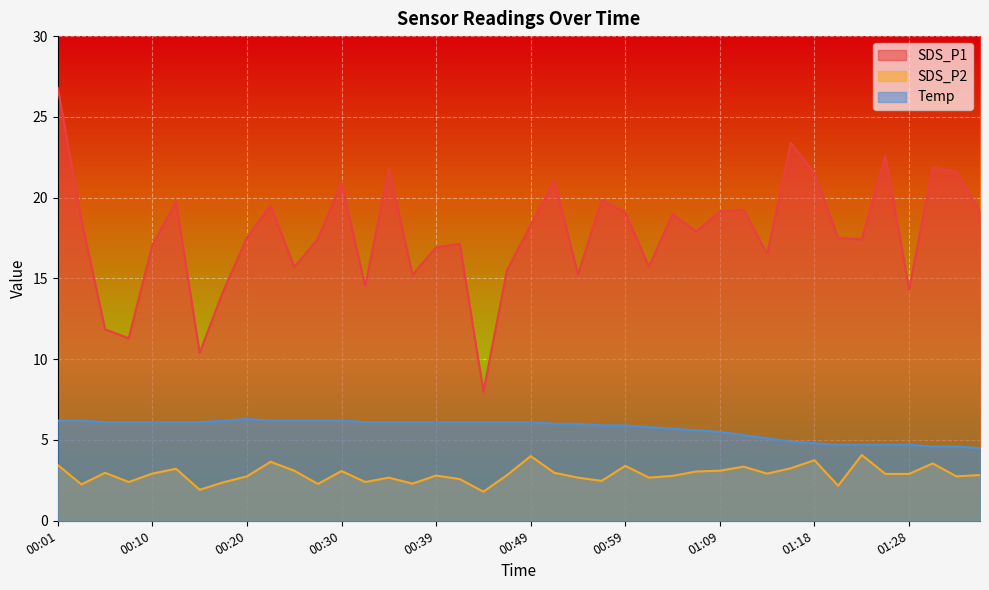

What is the total value across all series at 00:03?

27.1